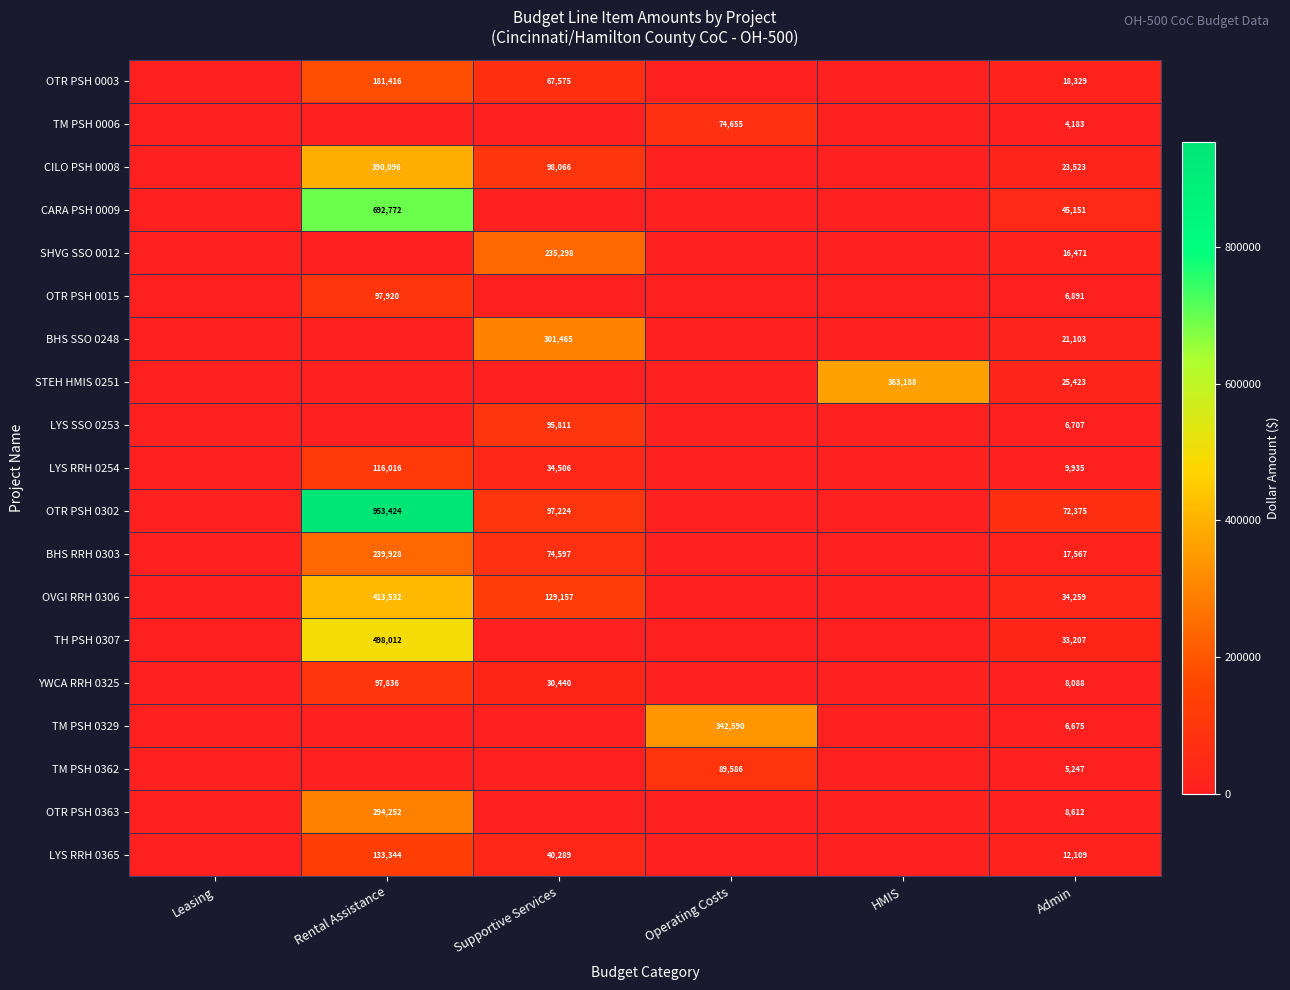

True or false: OTR PSH 0302 has a value of 159296 at Supportive Services.

False